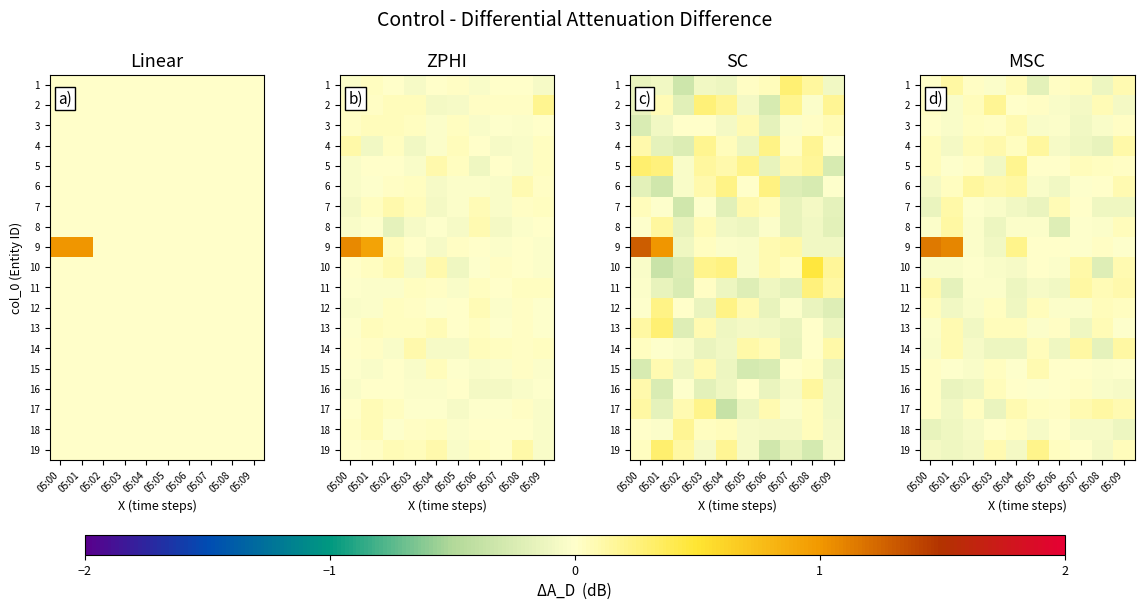

Is it true that 6 equals 0.1 at 05:04?

False